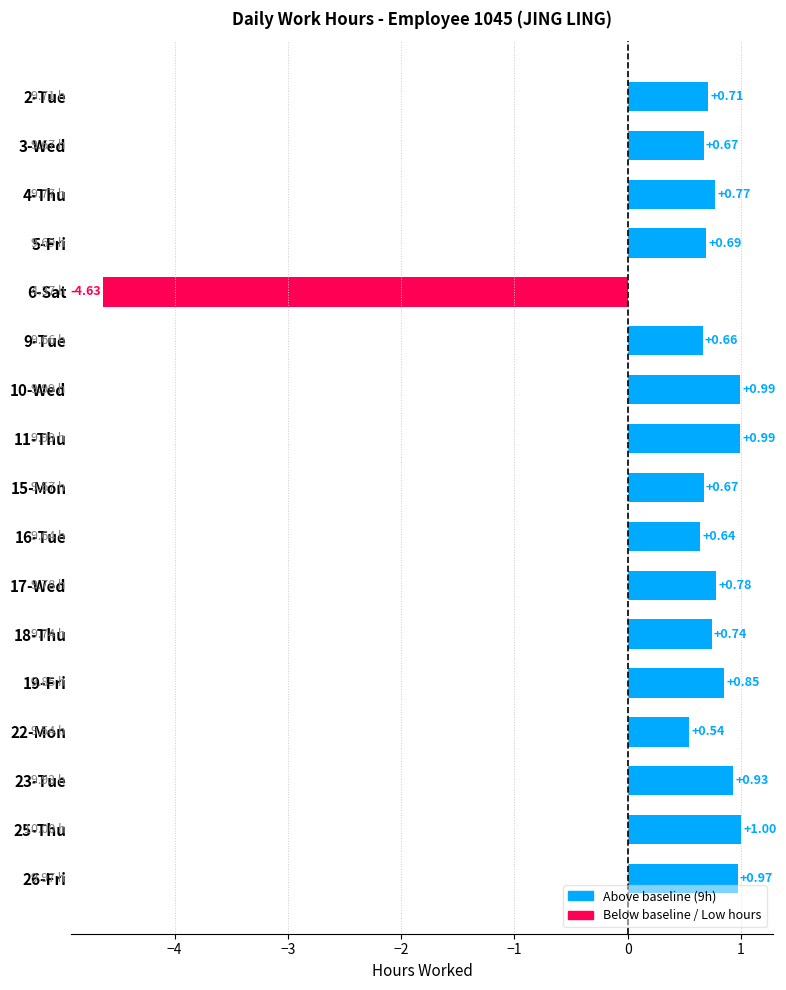

What is the sum of all values?

8.0